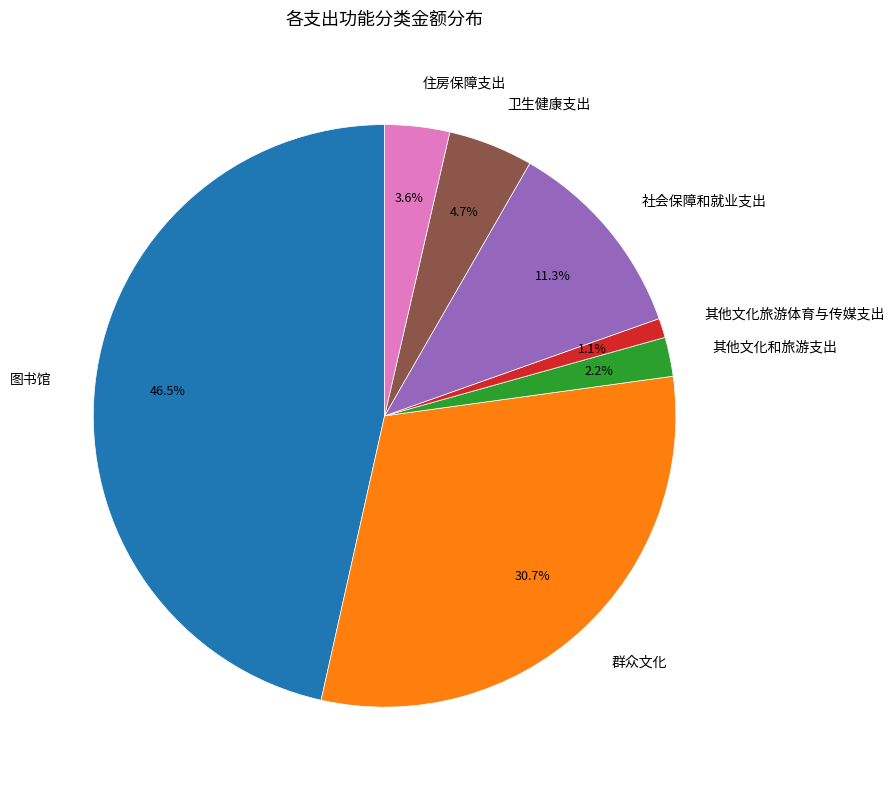

How many segments does this pie chart have?

7